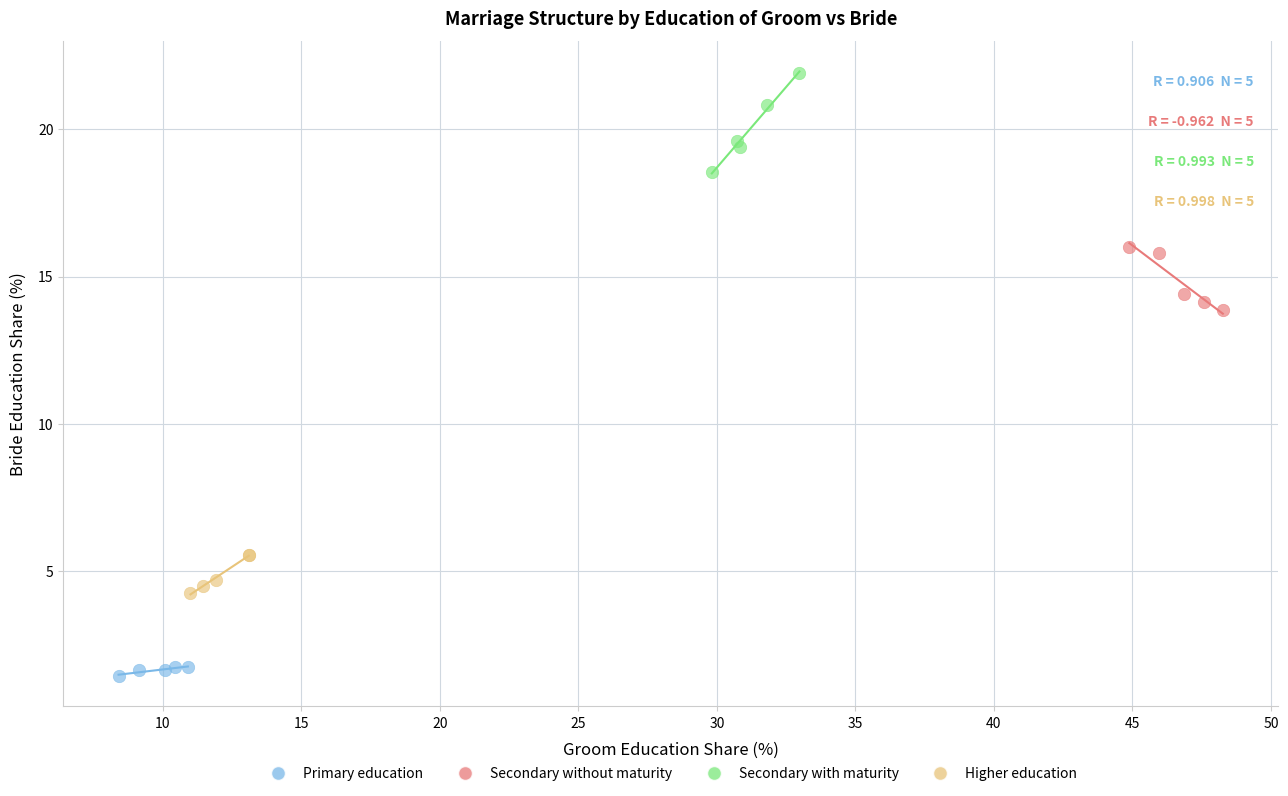

Which series contains the highest Y value?

Secondary with maturity